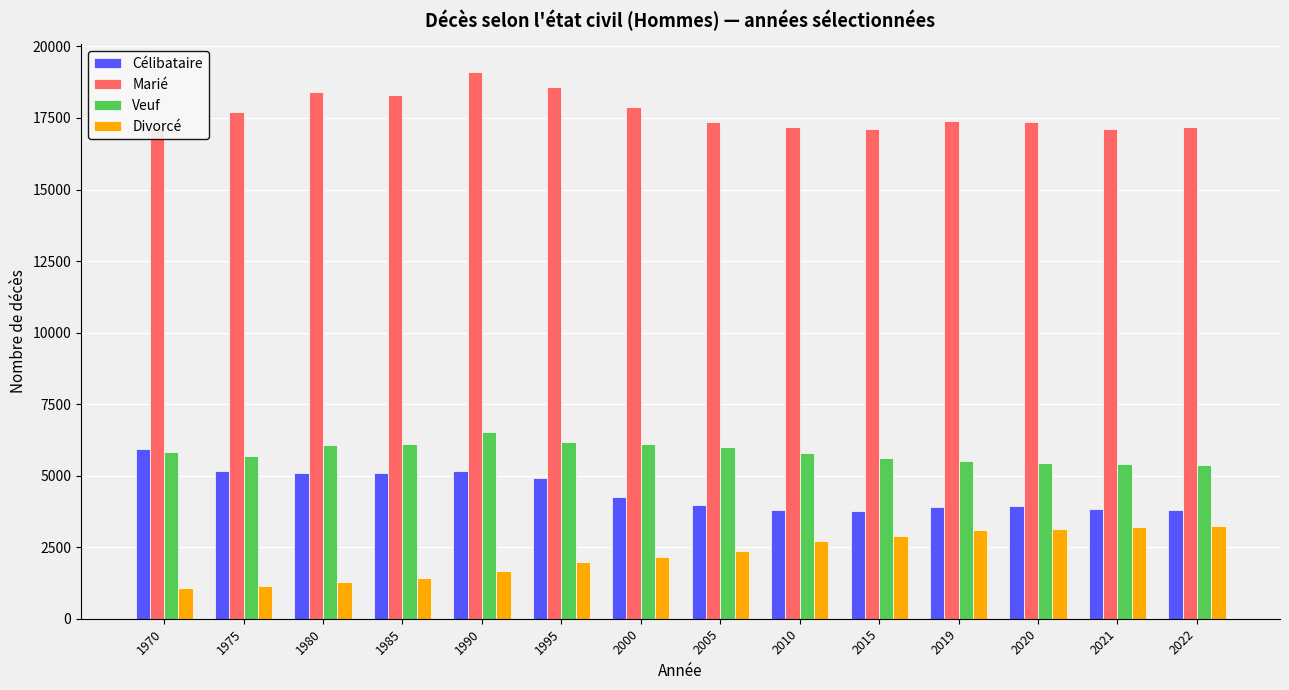

What is the average value of the Veuf series?

5830